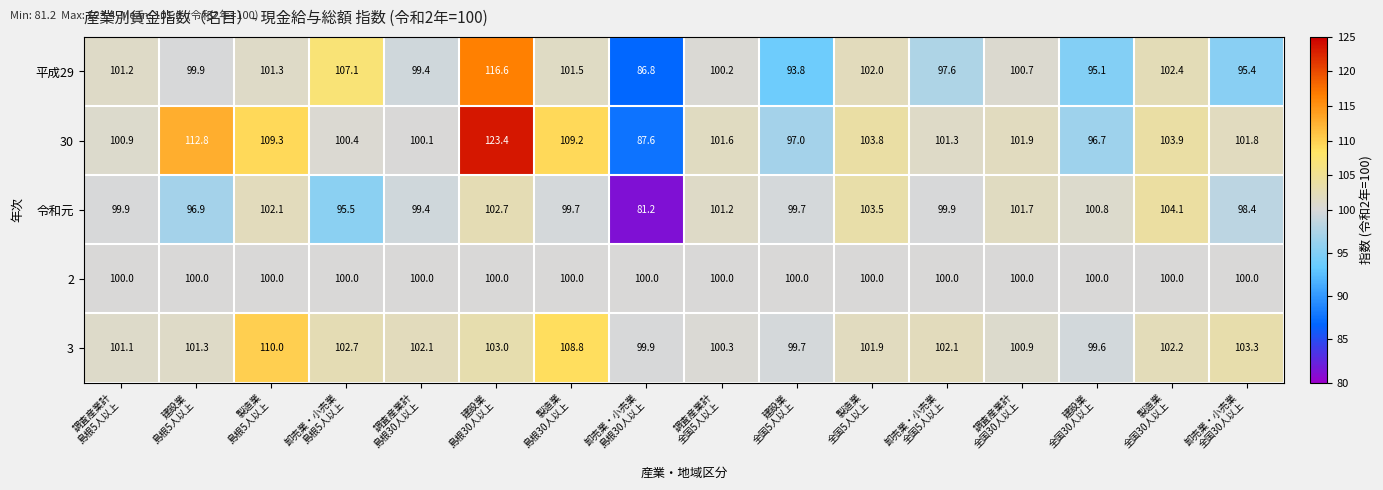

What is the lowest value of the 30 series?

87.6